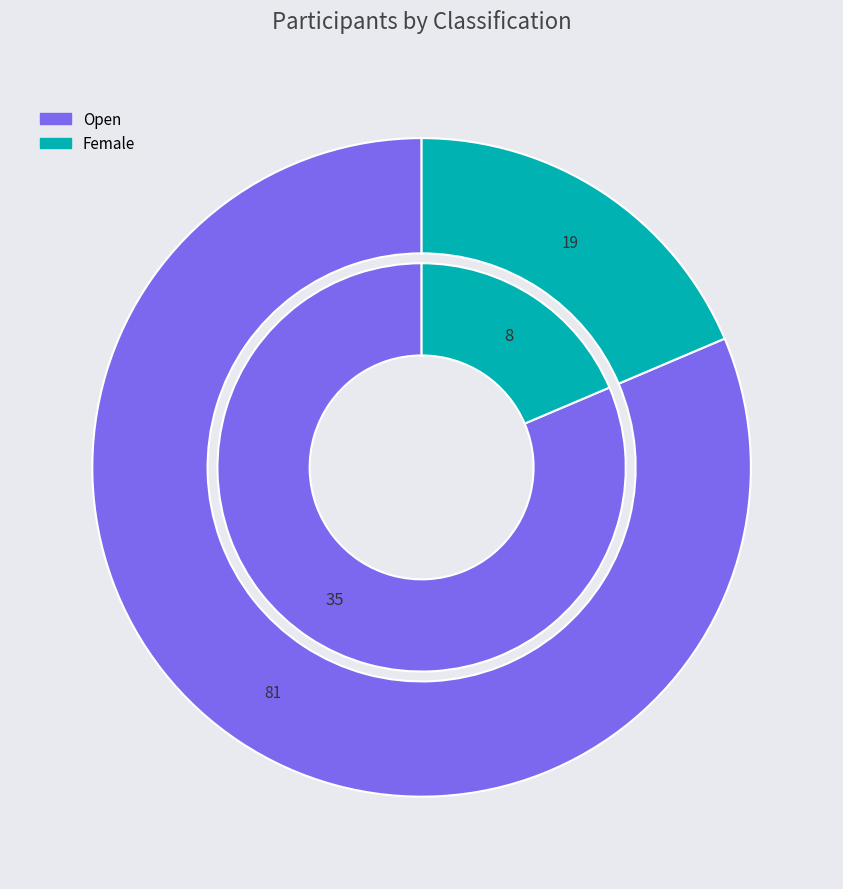

To the nearest percent, what percentage of the pie is Open?

81%